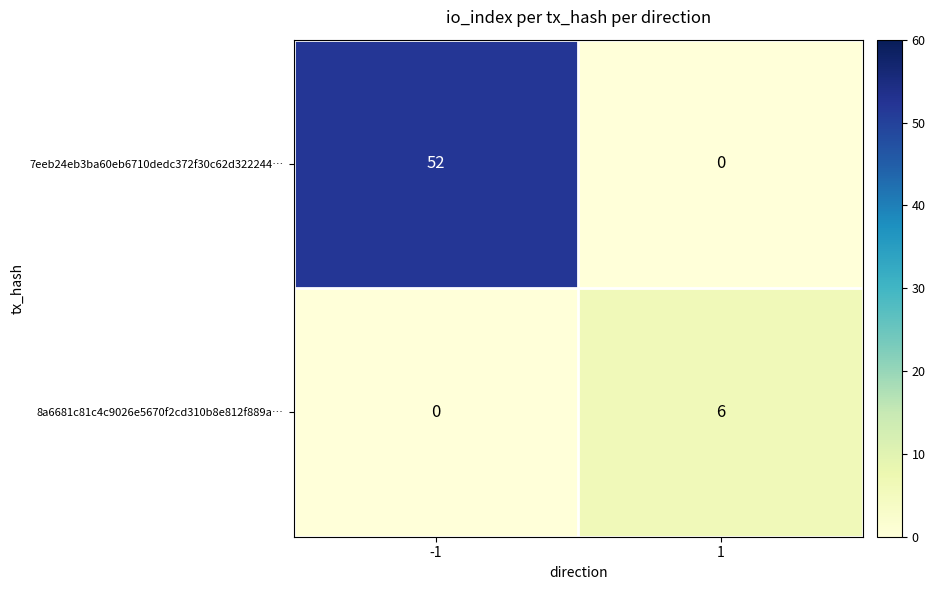

The 7eeb24eb3ba60eb6710dedc372f30c62d322244… series shows 93 at -1. True or false?

False